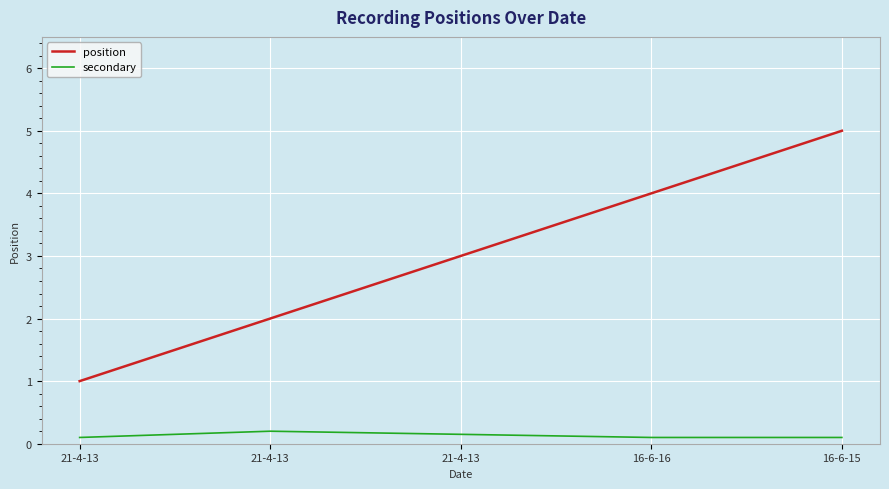

What are all the series names shown in the legend?

position, secondary